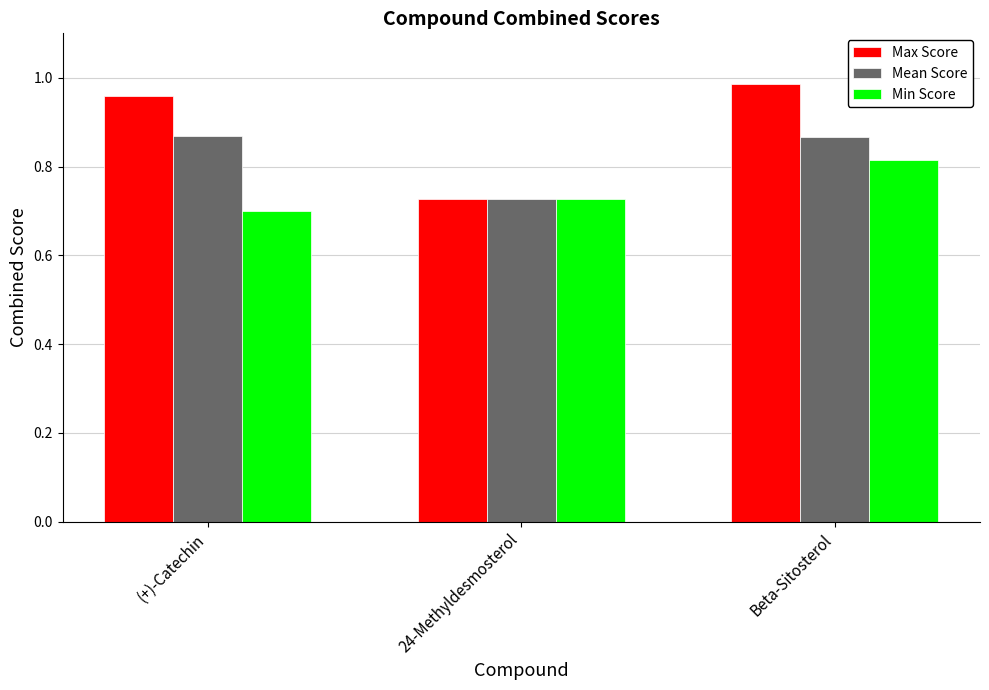

Which category has the lowest value across all series?

(+)-Catechin